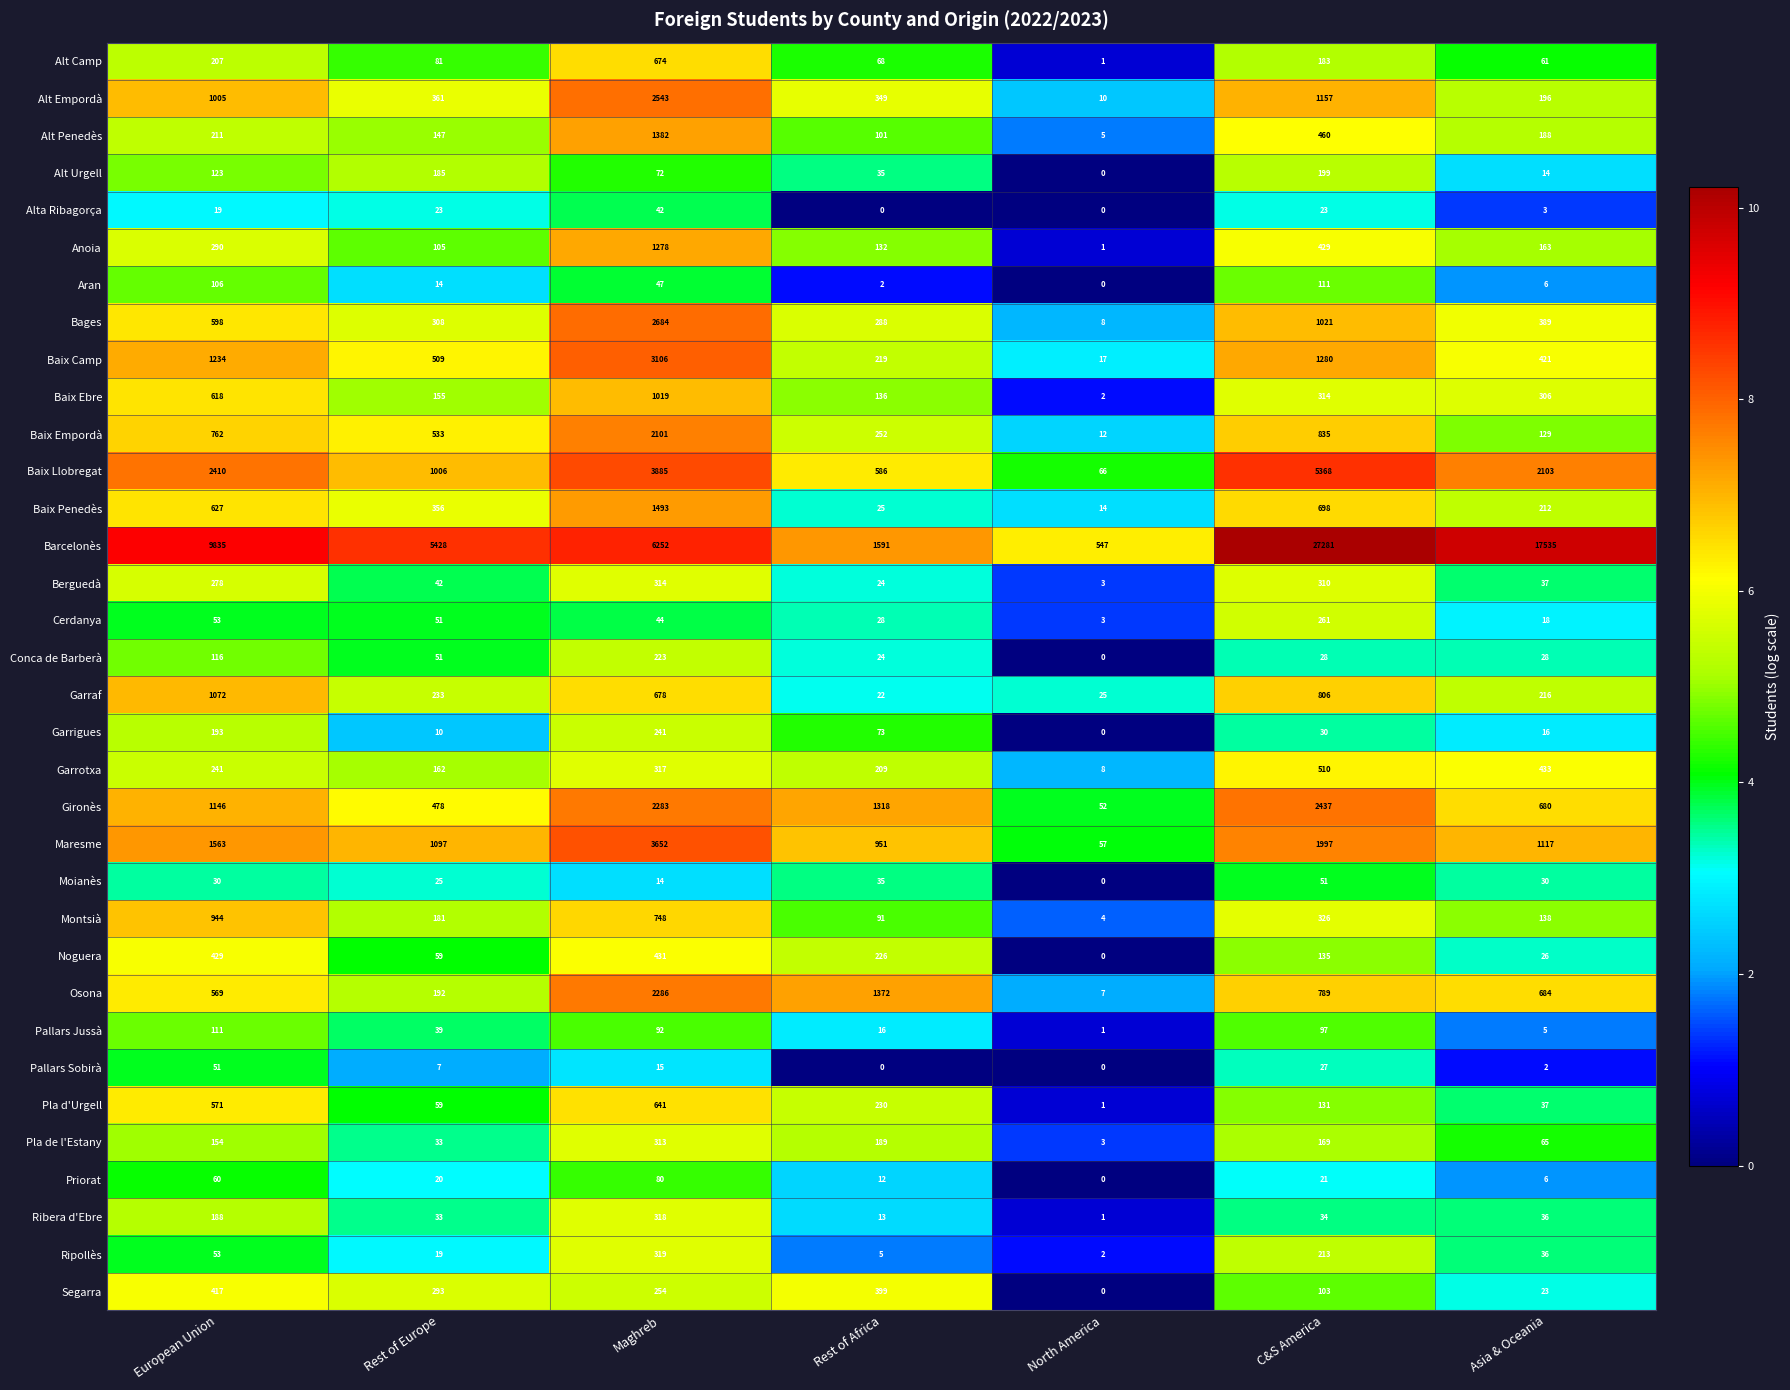

The value of Pla de l'Estany at C&S America is 169. True or false?

True